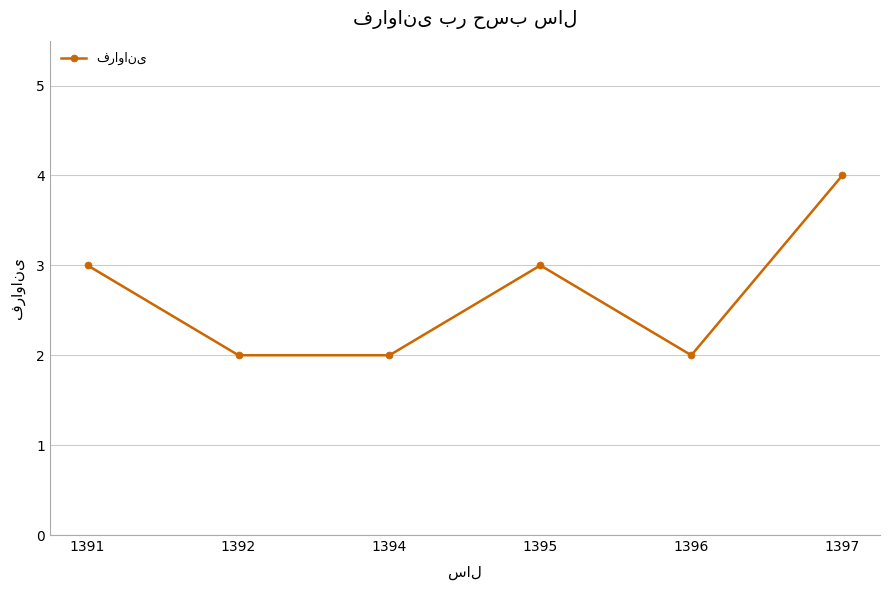

How many interior local peaks (higher than both neighbors) does the data have?

1